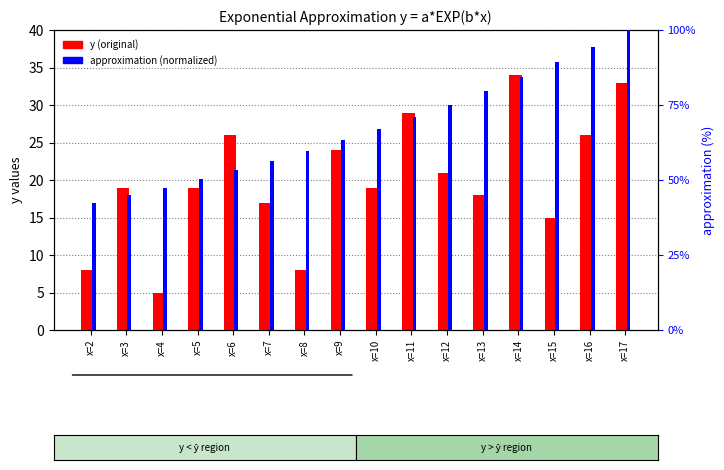

True or false: y (original) has a value of 35.9 at x=16.

False